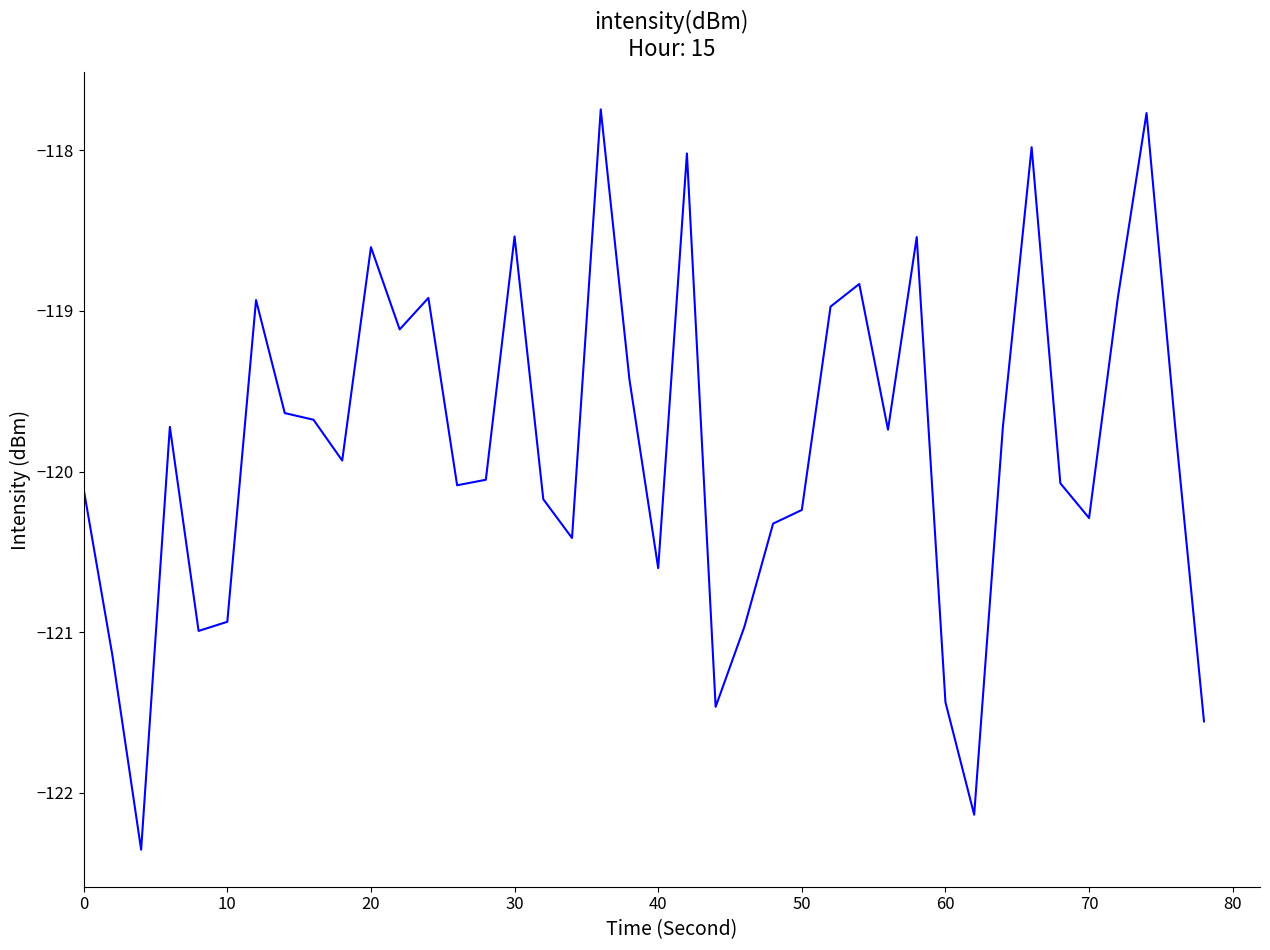

What is the maximum value shown in the chart?

-117.7